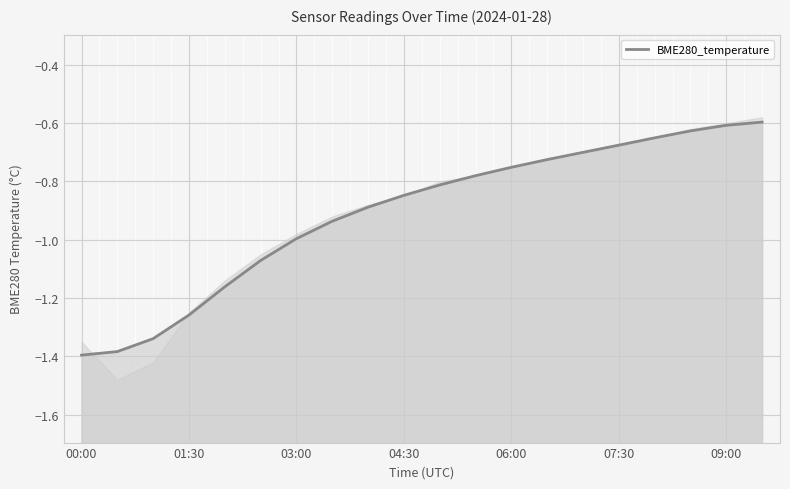

The value at 07:30 is -0.4. True or false?

False